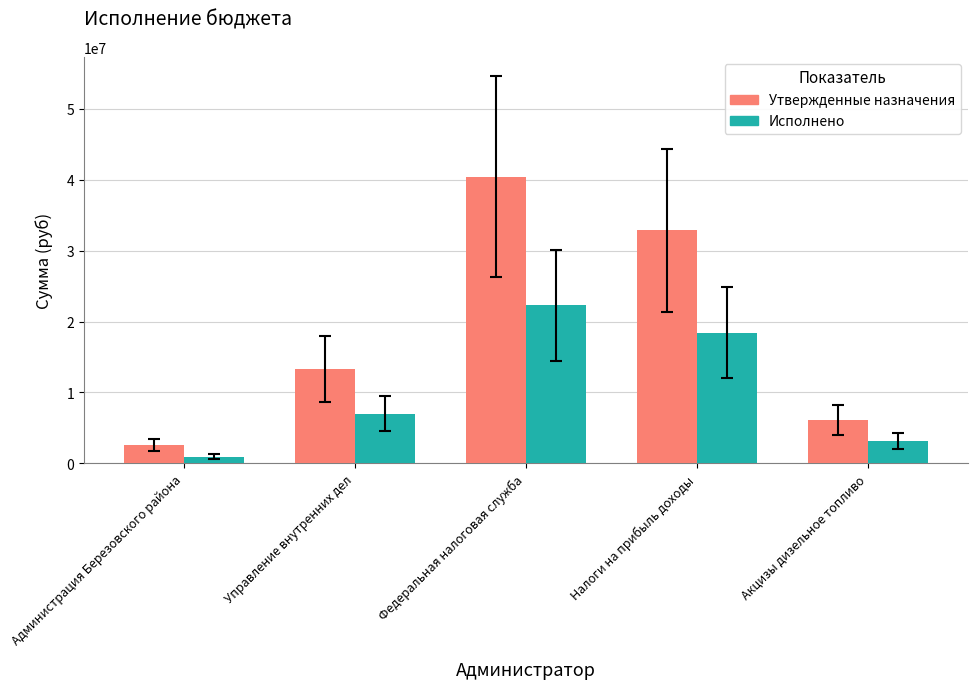

What position from the left is Налоги на прибыль доходы?

4